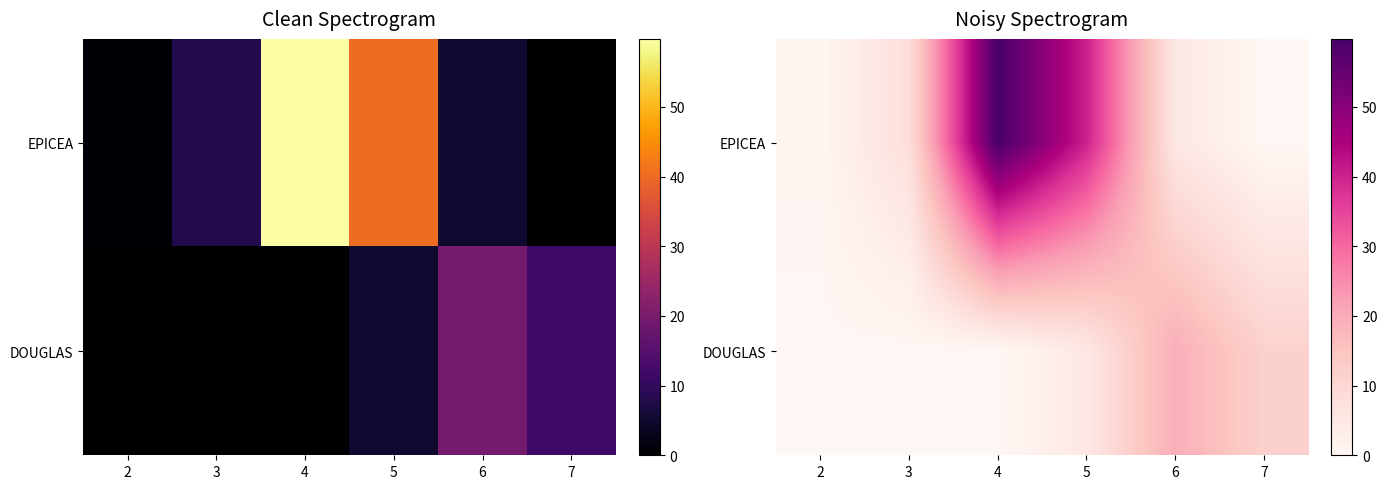

The EPICEA series shows 4.9 at 6. True or false?

True